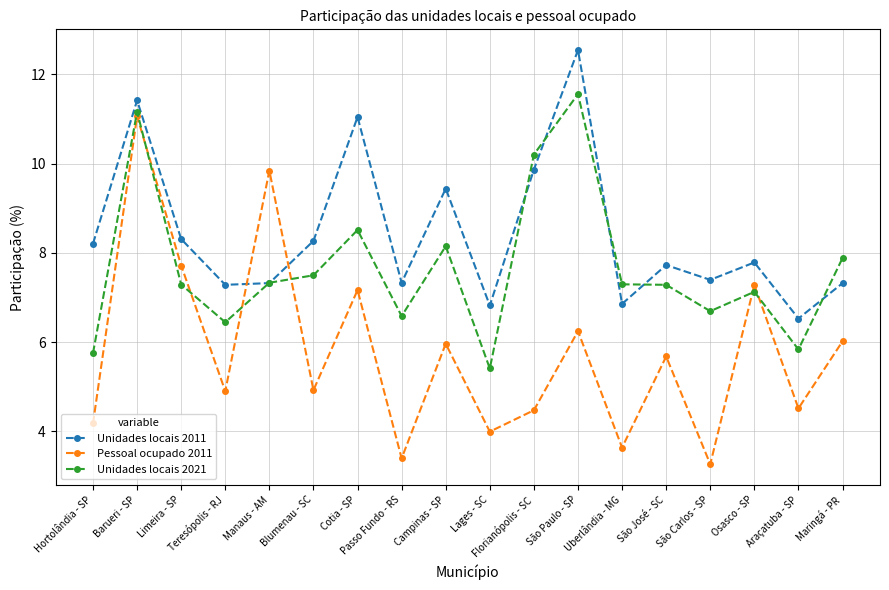

What is the label of the 10th point from the right?

Campinas - SP